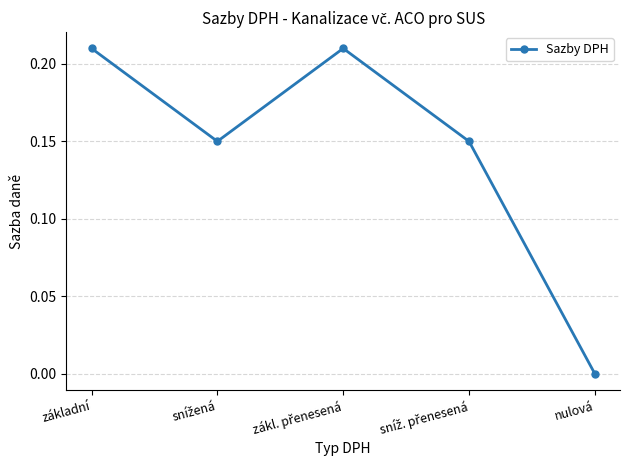

What position from the right is základní?

5